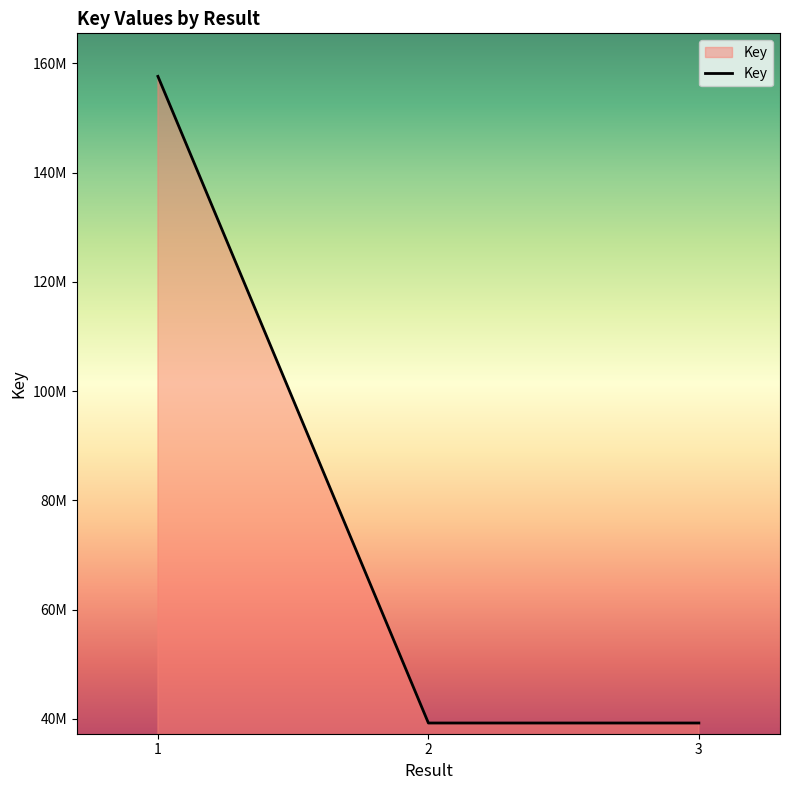

Does the chart have visible grid lines?

No